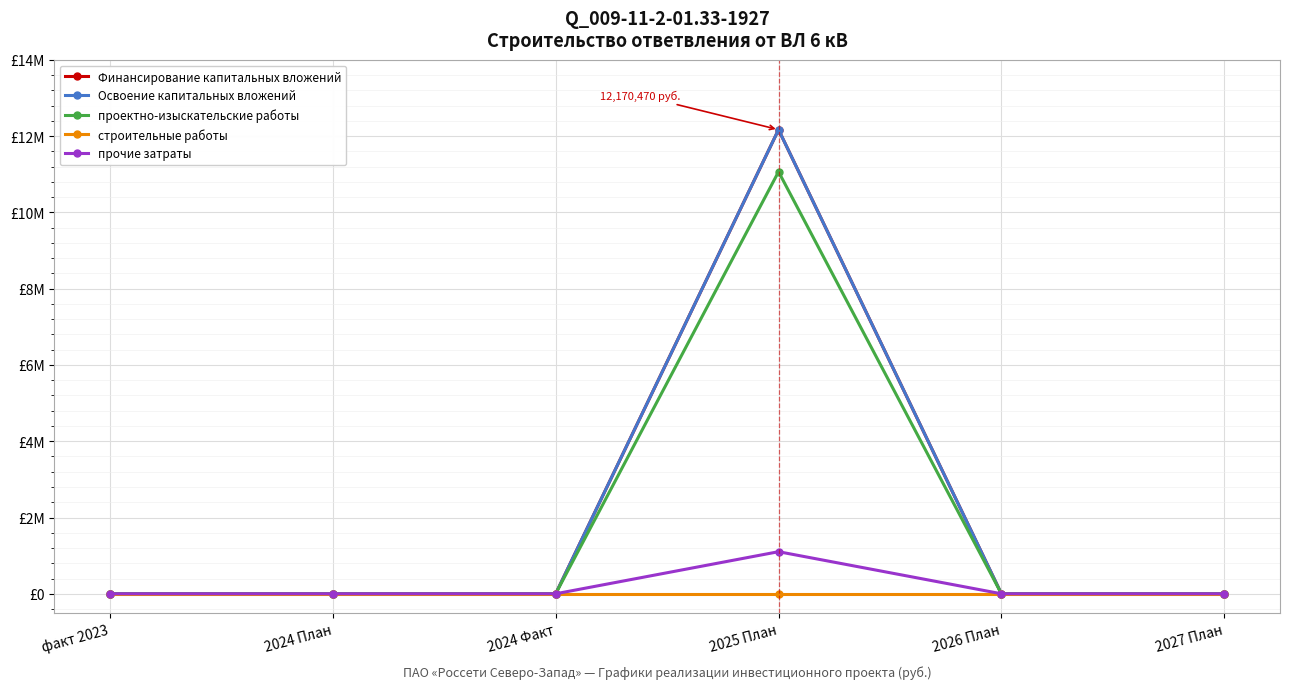

True or false: Освоение капитальных вложений and Финансирование капитальных вложений cross at least once.

False